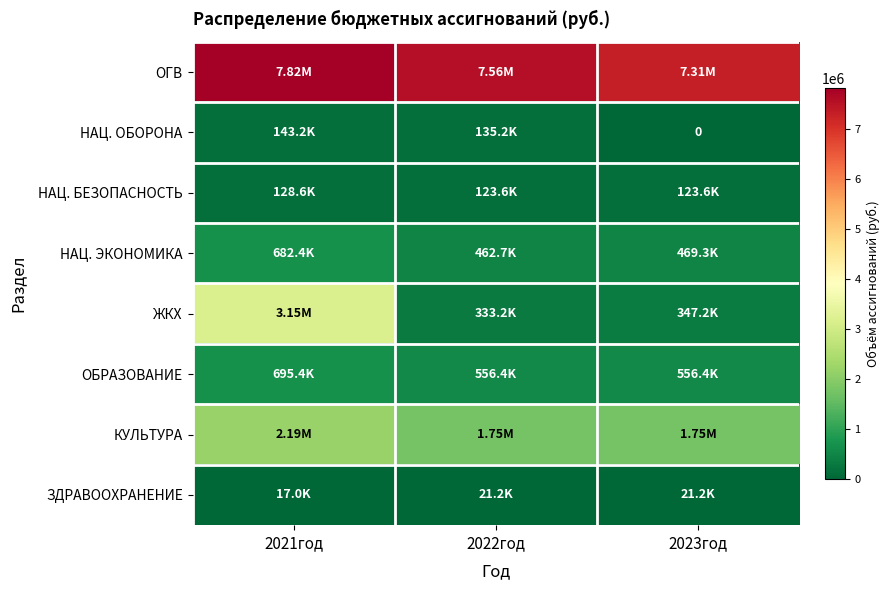

Between 2023год and 2022год, which is larger?

2022год